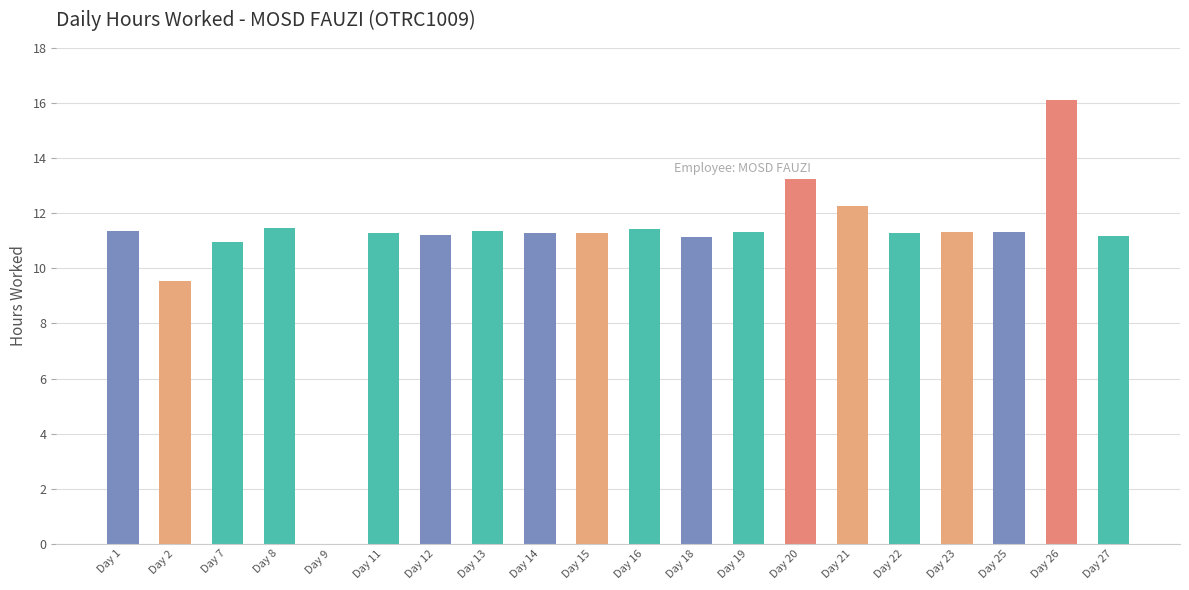

Where is the data nearest to the value 8?

Day 2